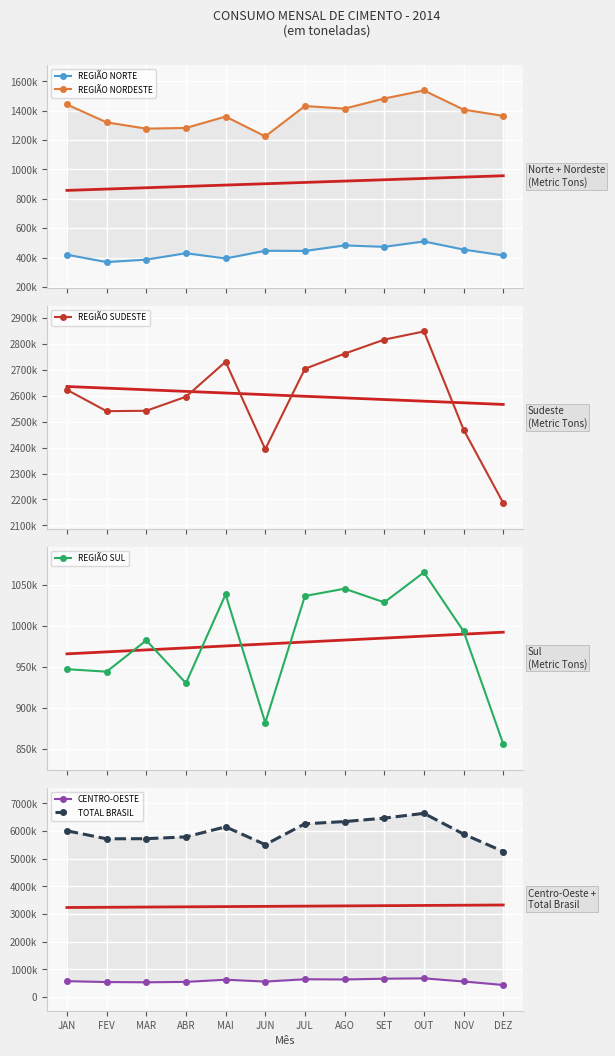

True or false: REGIÃO SUDESTE and REGIÃO SUL cross at least once.

False